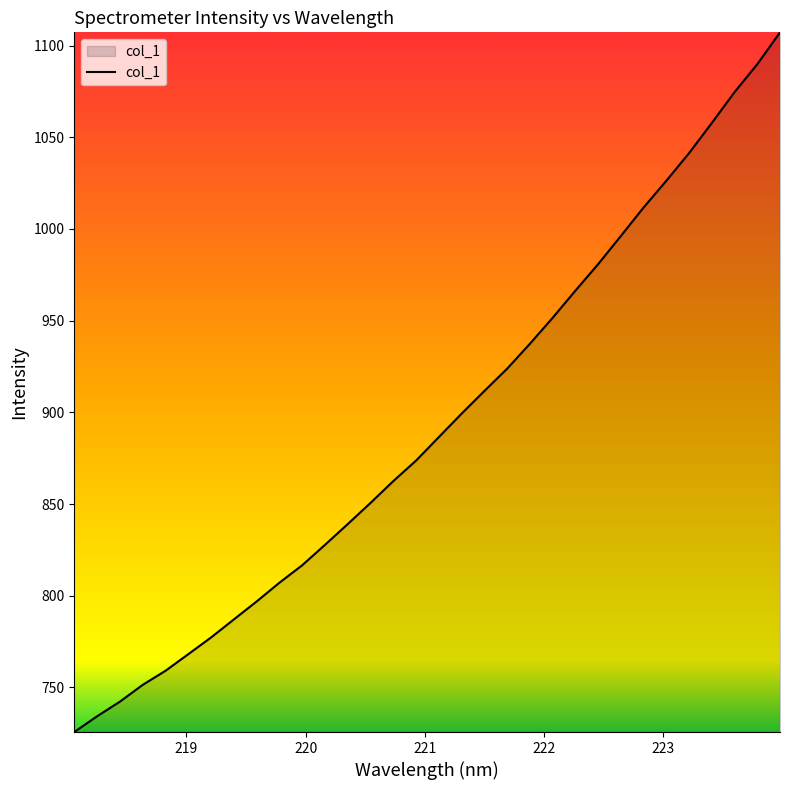

Reading right to left, list all the values displayed in this chart.

1107.2	1089.8	1074.6	1057.7	1041.3	1026.2	1011.7	996.1	980.7	966.3	951.5	937.3	923.7	911.6	899.2	886.4	873.6	862.5	850.6	839.0	827.7	816.6	807.1	796.8	787.0	777.2	768.1	759.1	751.4	742.2	734.3	725.7